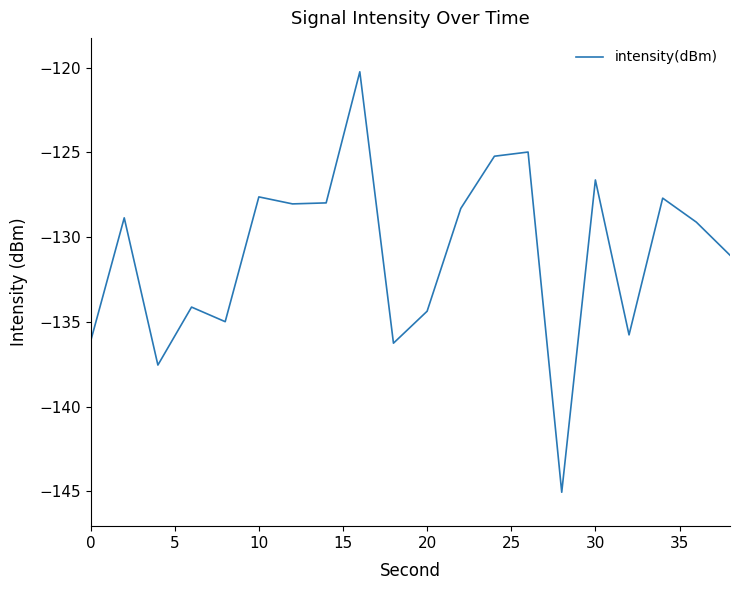

What is the minimum value shown in the chart?

-145.0